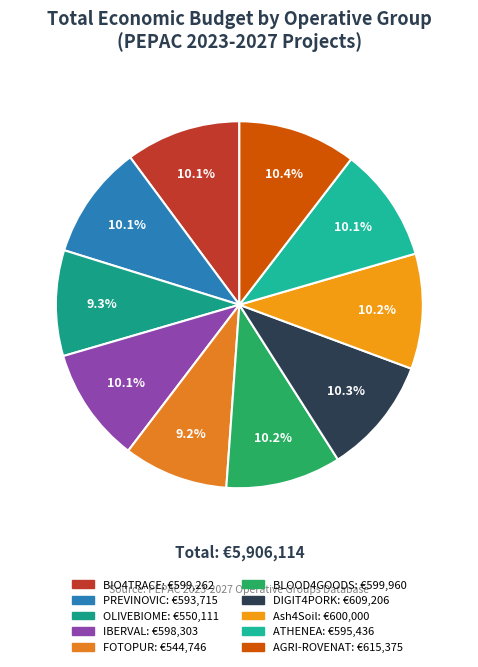

To the nearest percent, what is the difference between the largest and smallest slice percentages?

1%